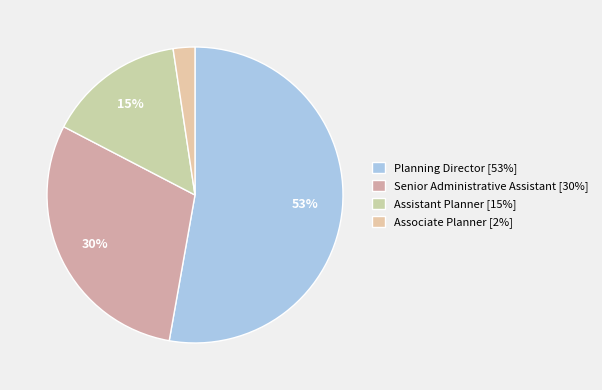

To the nearest percent, what portion does Associate Planner represent?

2%